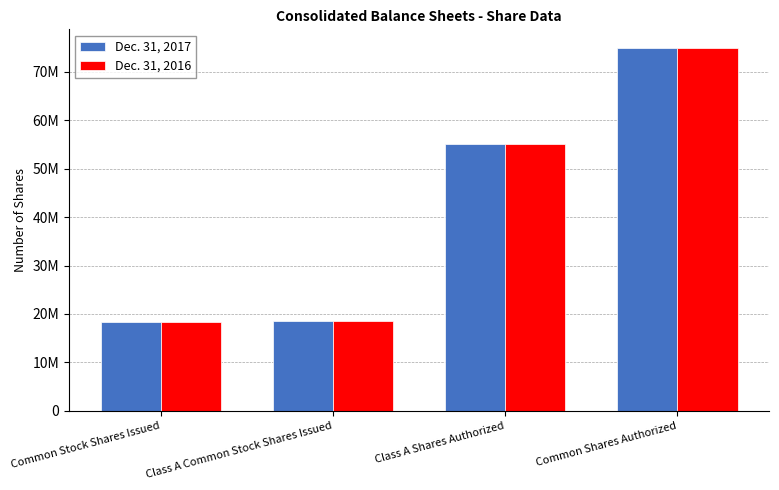

Where is Dec. 31, 2016 nearest to the value 46638180?

Class A Shares Authorized